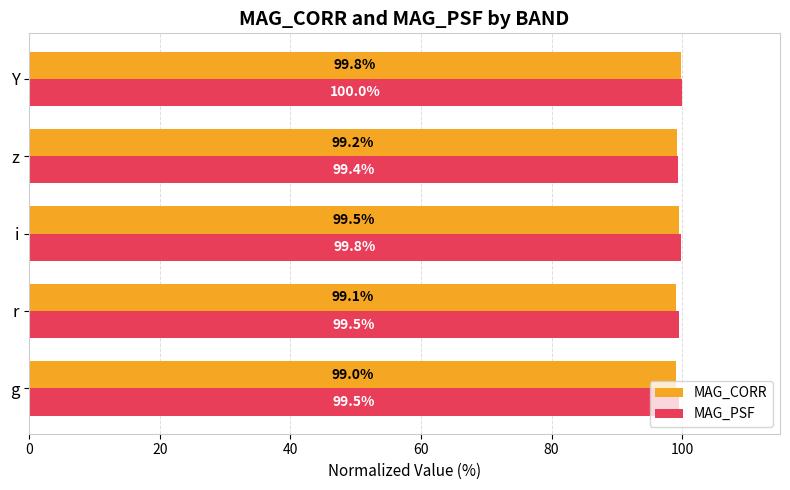

What are all the series names shown in the legend?

MAG_CORR, MAG_PSF